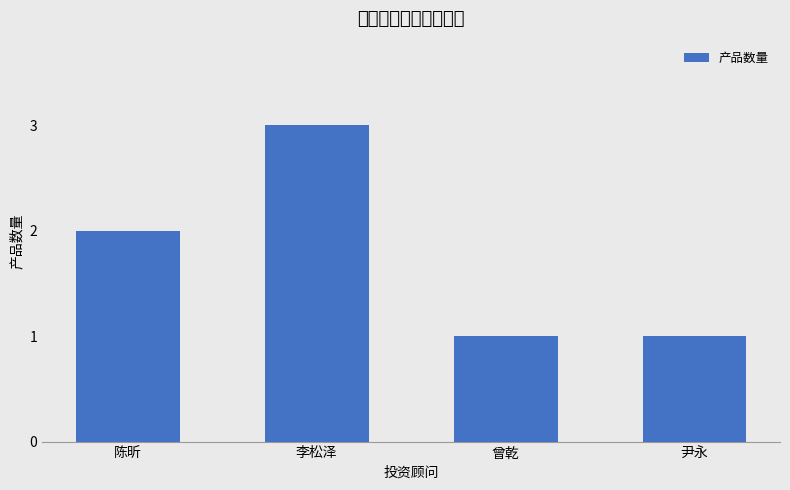

What is the label of the 1st bar from the right?

尹永